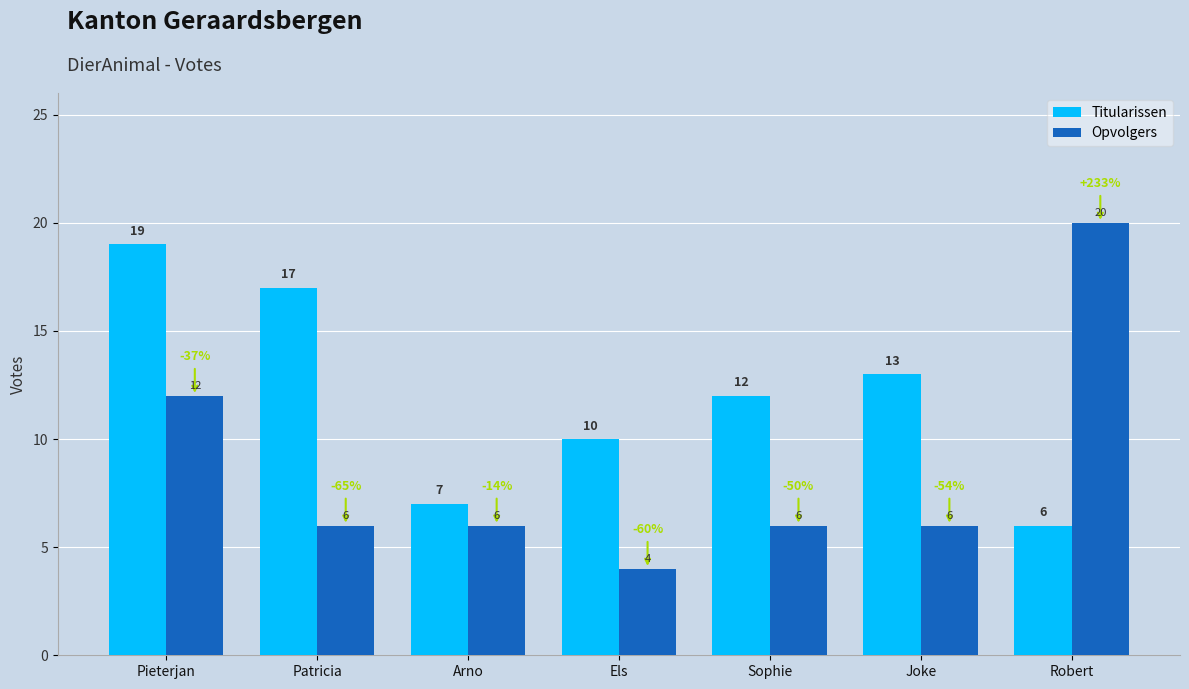

How many groups of bars are there?

7